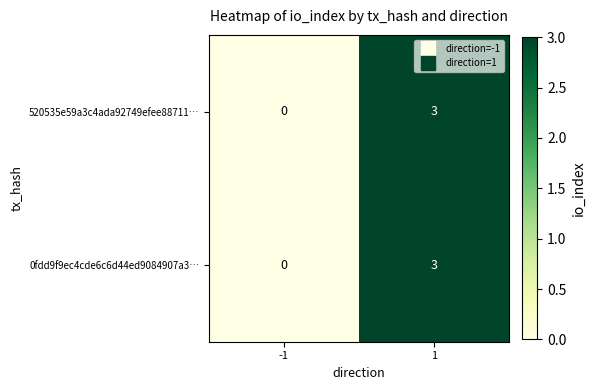

What is the sum of all 0fdd9f9ec4cde6c6d44ed9084907a3… values?

3